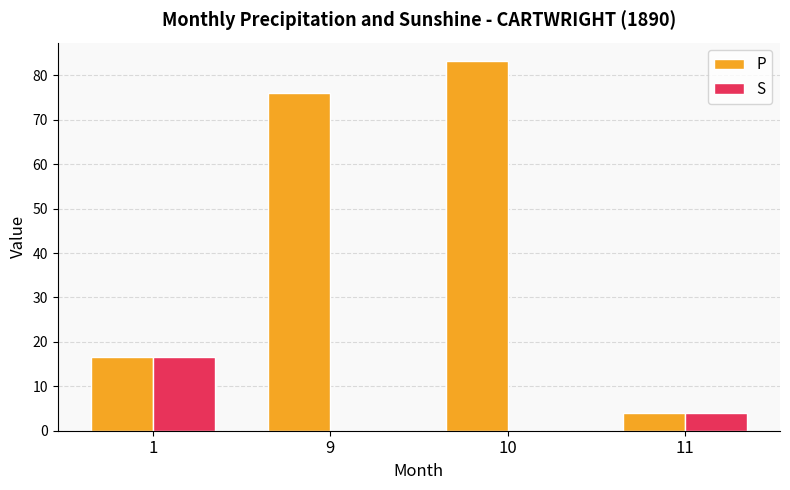

Reading left to right, what are all the values shown in this chart?

P: 16.5	76.0	83.2	4.1
S: 16.5	0.0	0.0	4.1